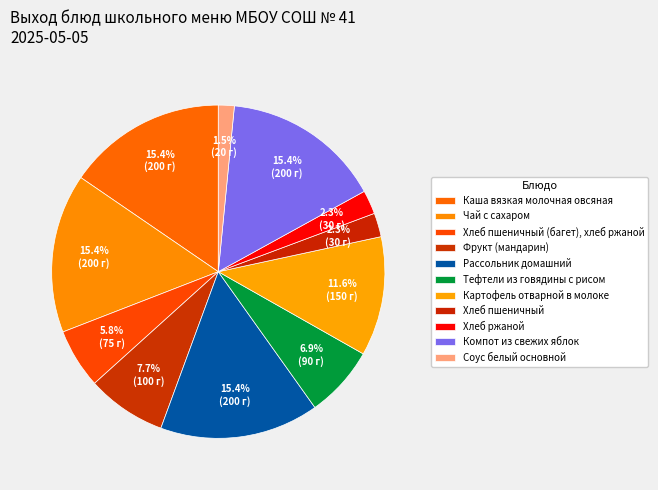

To the nearest percent, what is the combined percentage of Чай с сахаром and Хлеб пшеничный?

18%